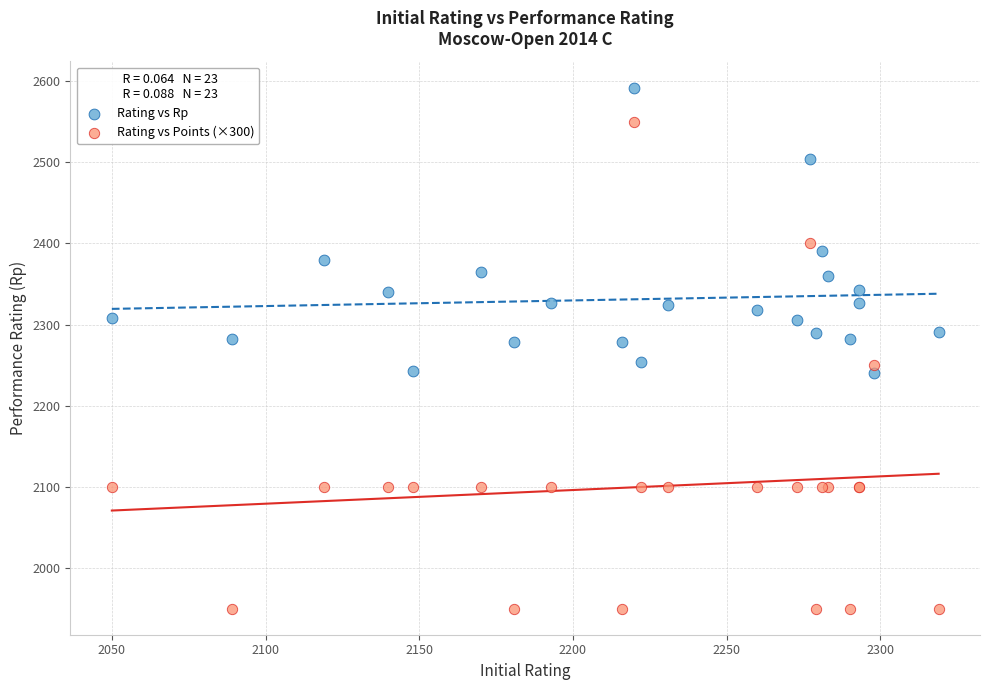

Which series reaches the maximum Y coordinate?

Rating vs Rp